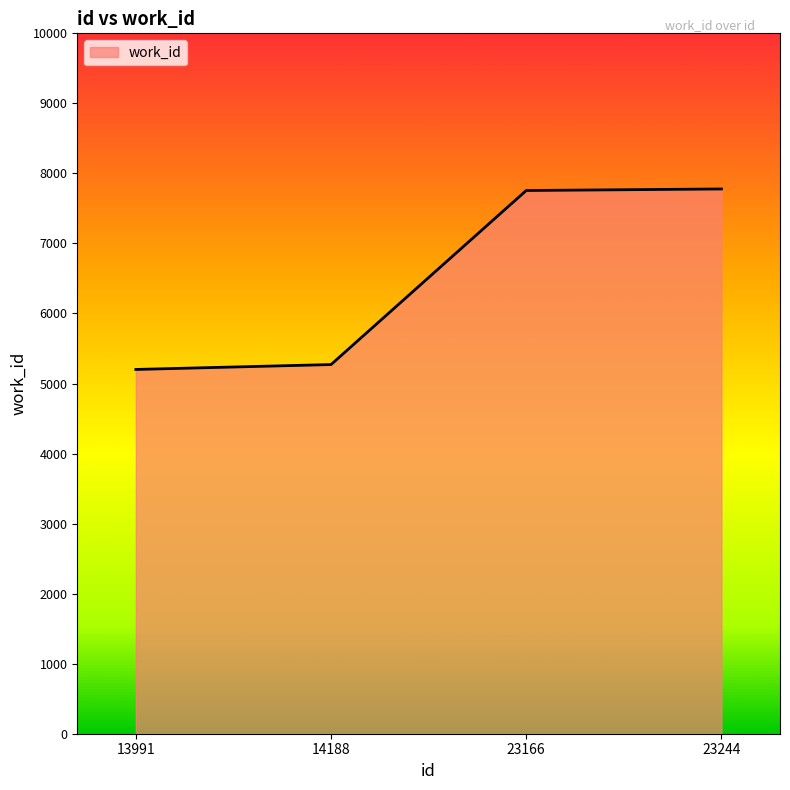

What is the sum of all values?

26006